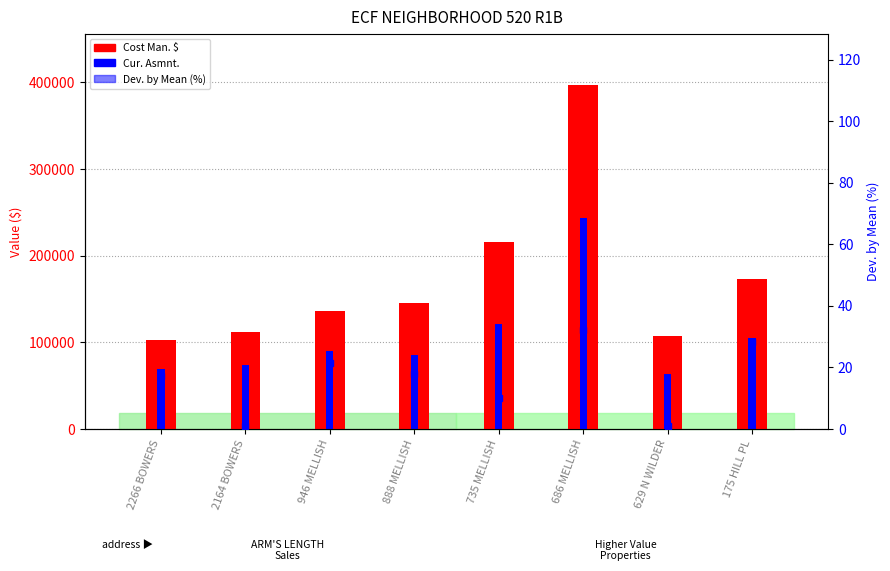

What is the average value of the Cur. Asmnt. series?

106400.0